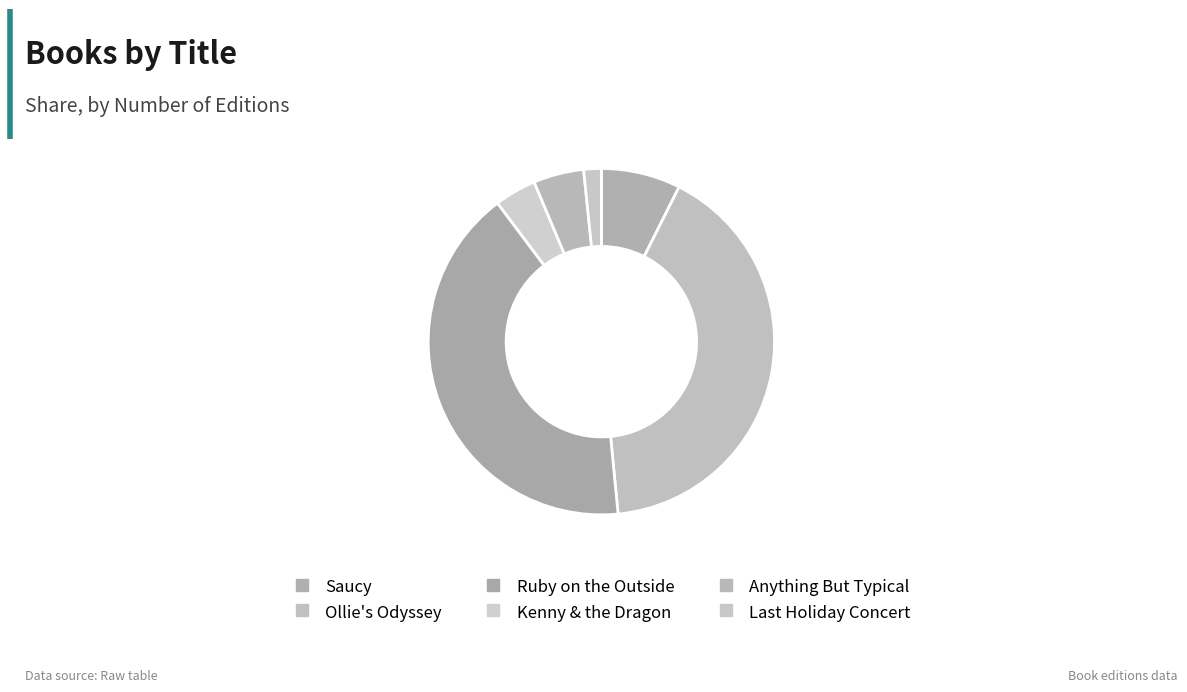

What is the change in value from Saucy to Anything But Typical?

-26766014